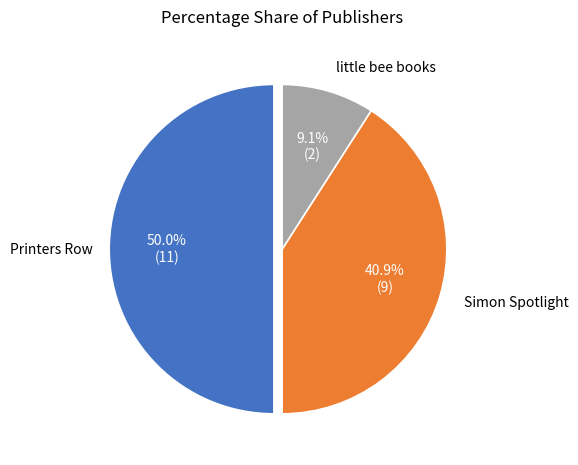

Rank the categories by value from highest to lowest.

Printers Row, Simon Spotlight, little bee books